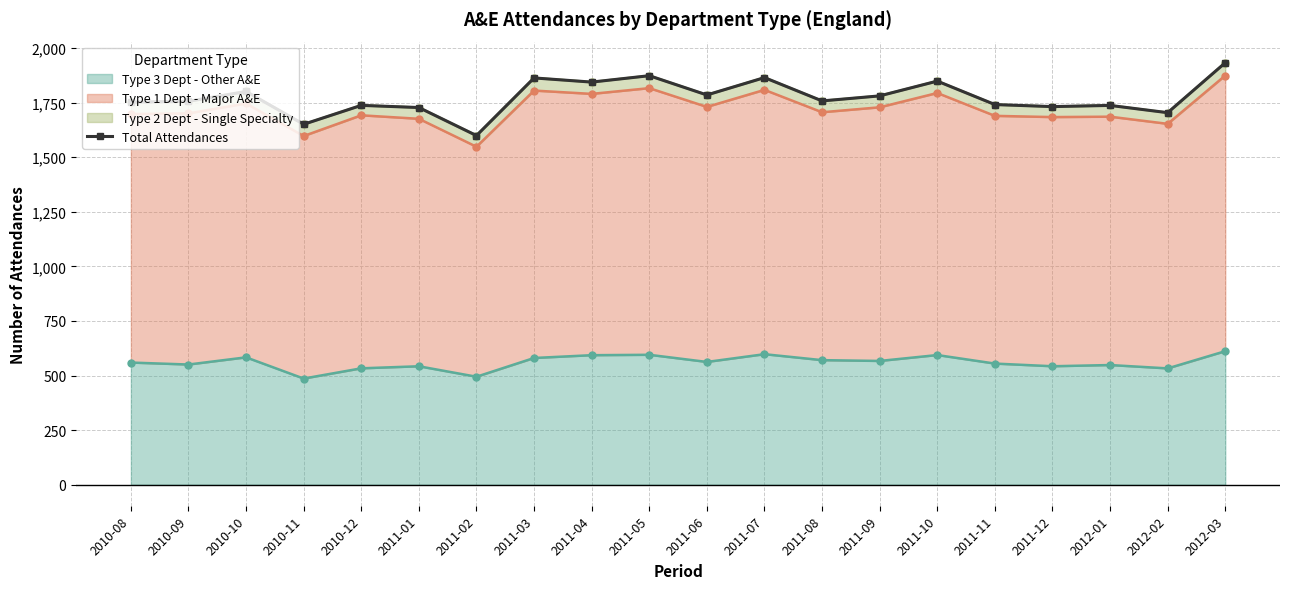

What is the maximum value shown in the chart?

1933152